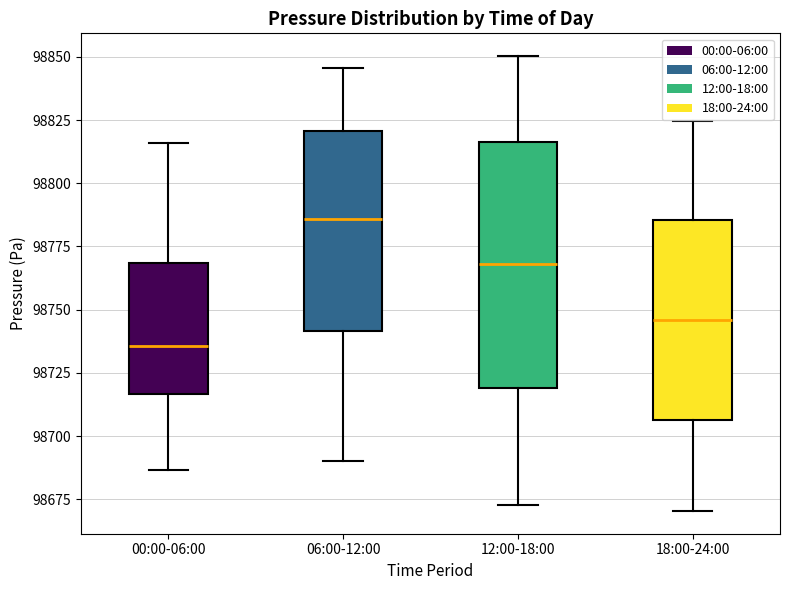

Which box has the highest median line?

06:00-12:00